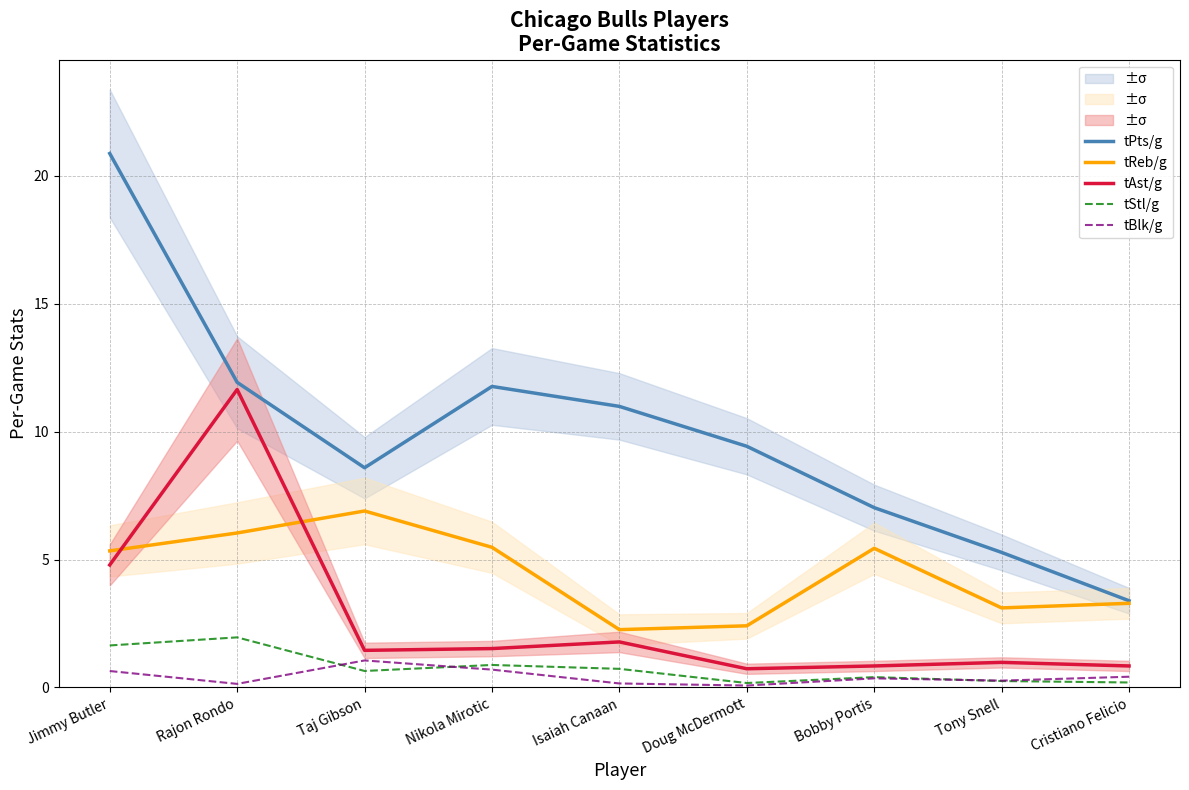

What is the average value of the tAst/g series?

2.7